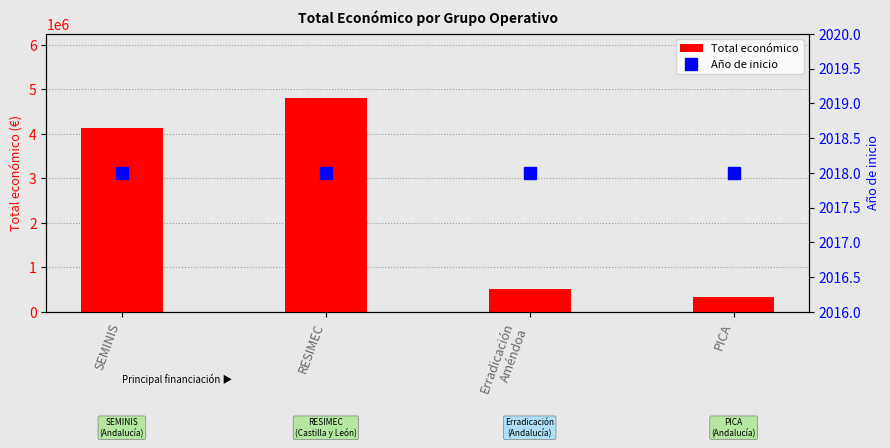

What is the difference between the second highest and second lowest values in the Total económico series?

3616371